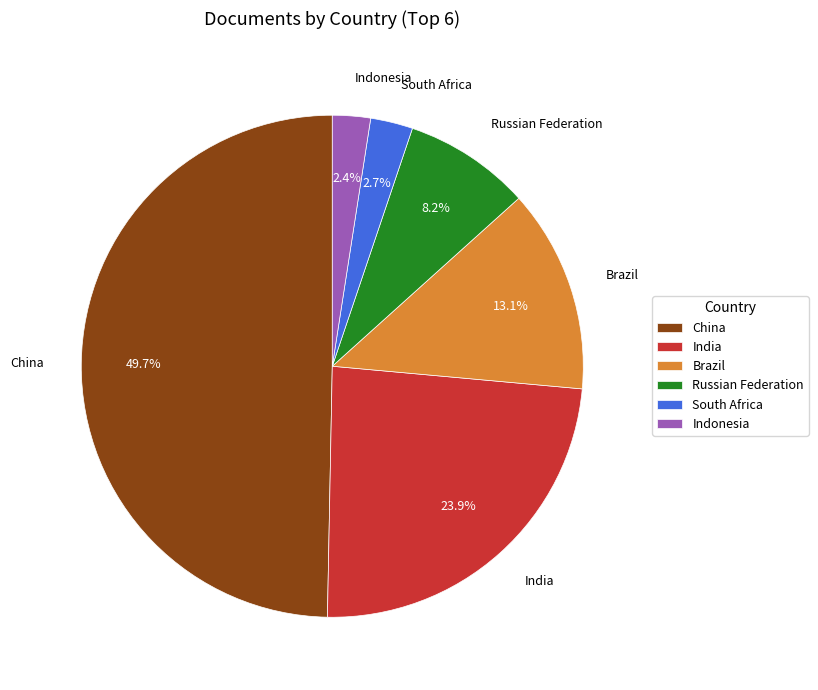

Does Indonesia account for over 50% of the chart?

No